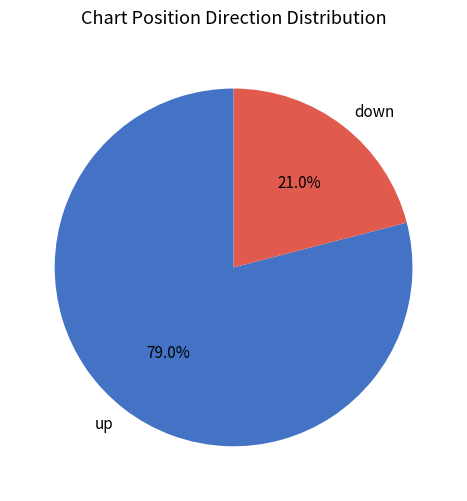

Which category has the smallest portion of the pie?

down